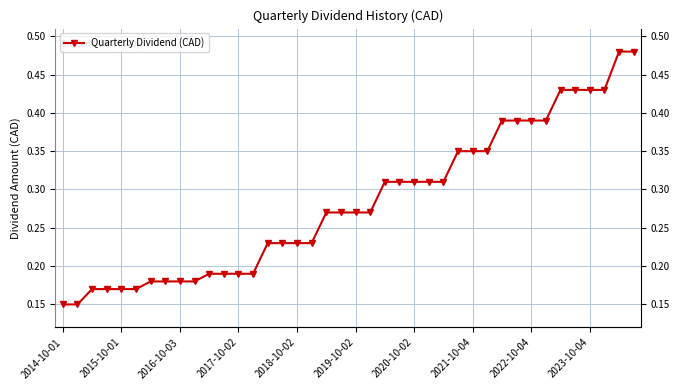

What is the change in value from 21 to 31?

+0.1